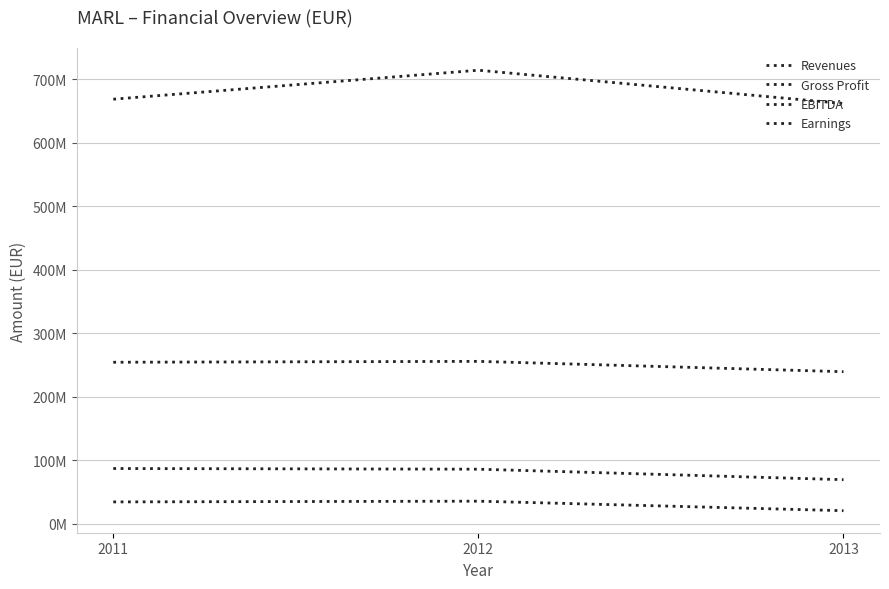

Does the chart have visible grid lines?

Yes